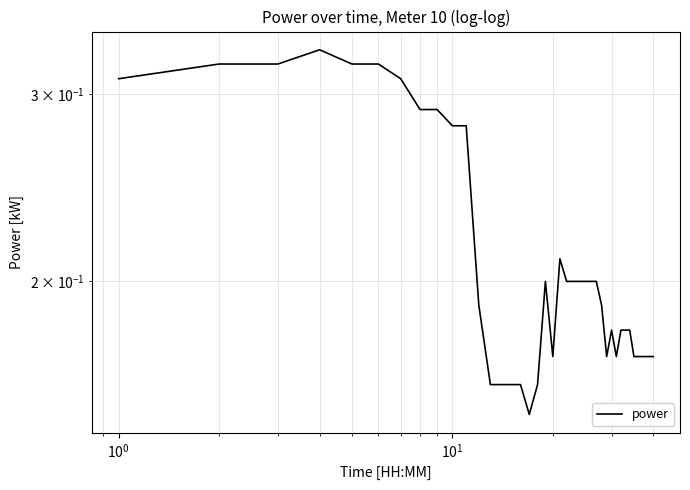

What is the maximum value shown in the chart?

0.3